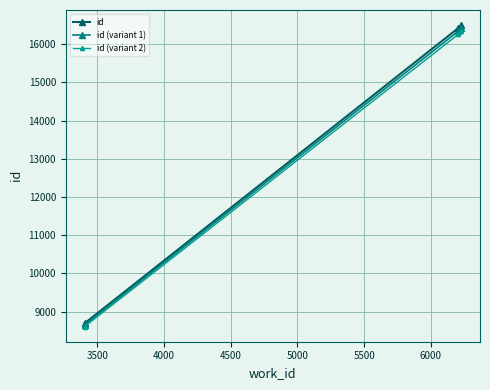

What is the value of the id (variant 1) point at the 3rd from the left?

16421.5